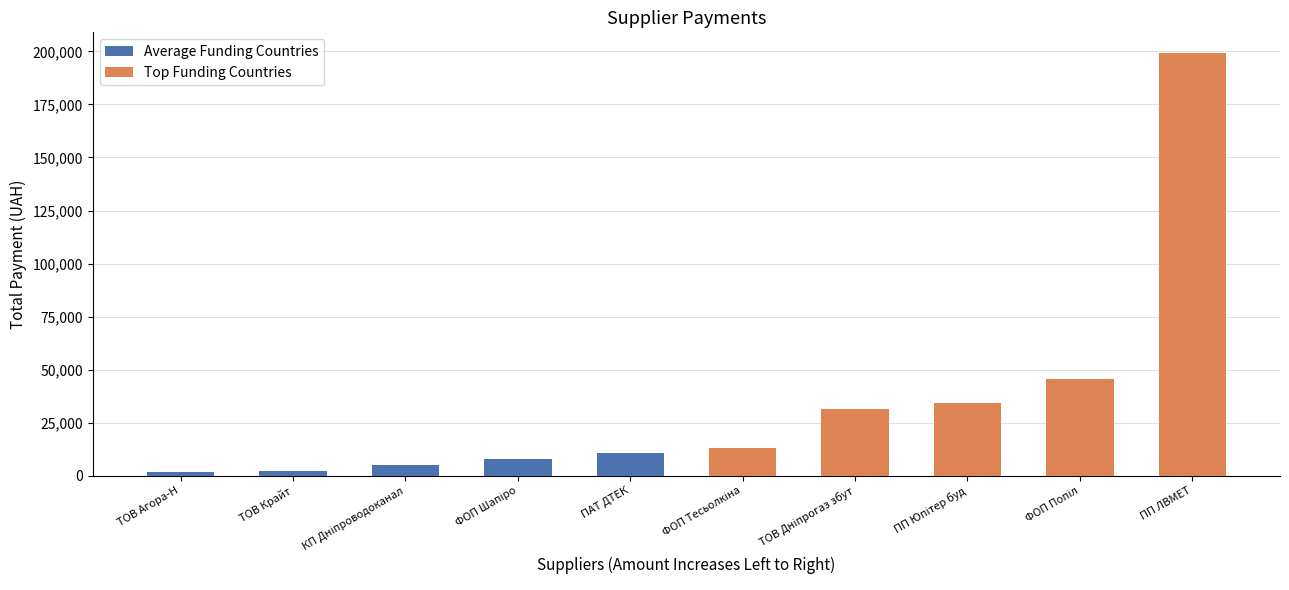

Read the Top Funding Countries value at ФОП Попіл.

45699.5